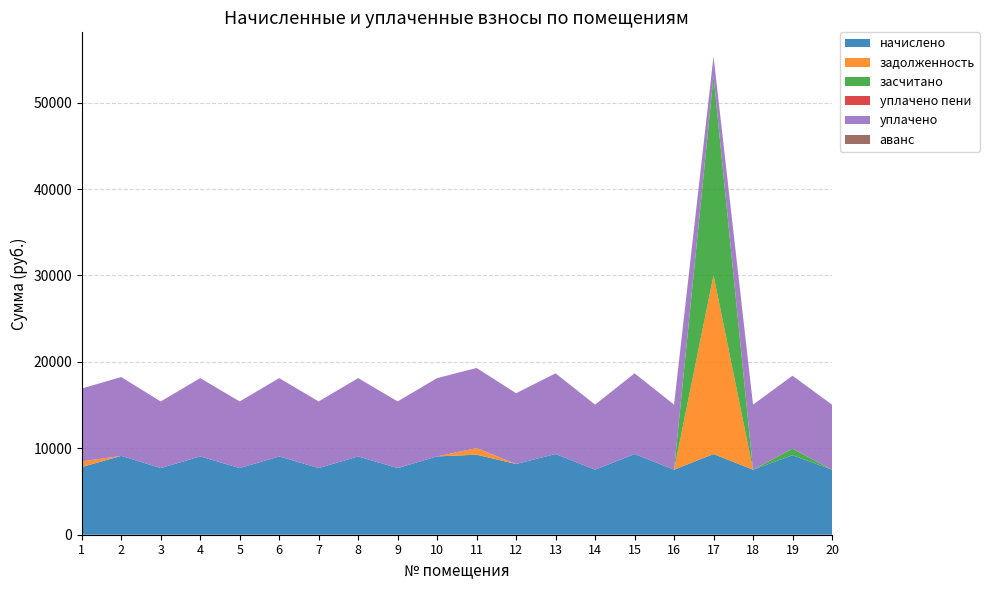

Reading left to right, transcribe all the data shown in this chart.

начислено: 1=7833.6	2=9123.8	3=7710.7	4=9062.4	5=7710.7	6=9062.4	7=7710.7	8=9062.4	9=7710.7	10=9062.4	11=9262.1	12=8187.0	13=9338.9	14=7526.4	15=9338.9	16=7526.4	17=9338.8	18=7526.4	19=9200.6	20=7526.4
задолженность: 1=652.8	2=0.0	3=0.0	4=0.0	5=0.0	6=0.0	7=0.0	8=0.0	9=0.0	10=0.0	11=772.6	12=0.0	13=0.0	14=0.0	15=0.0	16=0.0	17=20695.4	18=0.0	19=0.0	20=0.0
засчитано: 1=0.0	2=0.0	3=0.0	4=0.0	5=0.0	6=0.0	7=0.0	8=0.0	9=0.0	10=0.0	11=0.8	12=0.0	13=0.0	14=0.0	15=0.0	16=0.0	17=23030.1	18=0.0	19=766.7	20=0.0
уплачено пени: 1=0.0	2=0.0	3=0.0	4=0.0	5=0.0	6=0.0	7=0.0	8=0.0	9=2.2	10=0.0	11=0.0	12=0.0	13=0.0	14=0.0	15=0.0	16=0.0	17=0.0	18=0.0	19=0.0	20=0.0
уплачено: 1=8435.4	2=9123.8	3=7710.7	4=9062.4	5=7710.7	6=9062.4	7=7710.7	8=9062.4	9=7710.7	10=9062.4	11=9261.3	12=8187.0	13=9338.9	14=7526.4	15=9338.9	16=7526.4	17=2307.7	18=7526.4	19=8433.9	20=7526.4
аванс: 1=0.0	2=0.0	3=0.0	4=0.0	5=0.0	6=0.0	7=0.0	8=0.0	9=0.0	10=0.0	11=0.0	12=0.0	13=0.0	14=0.0	15=0.0	16=0.0	17=0.0	18=0.0	19=0.0	20=0.0